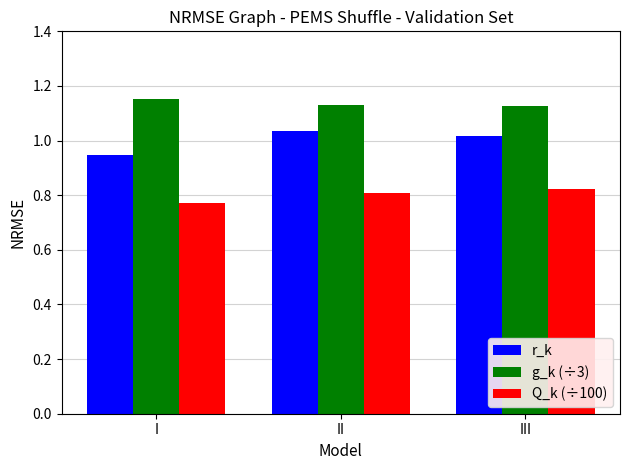

The r_k series shows 0.3 at II. True or false?

False